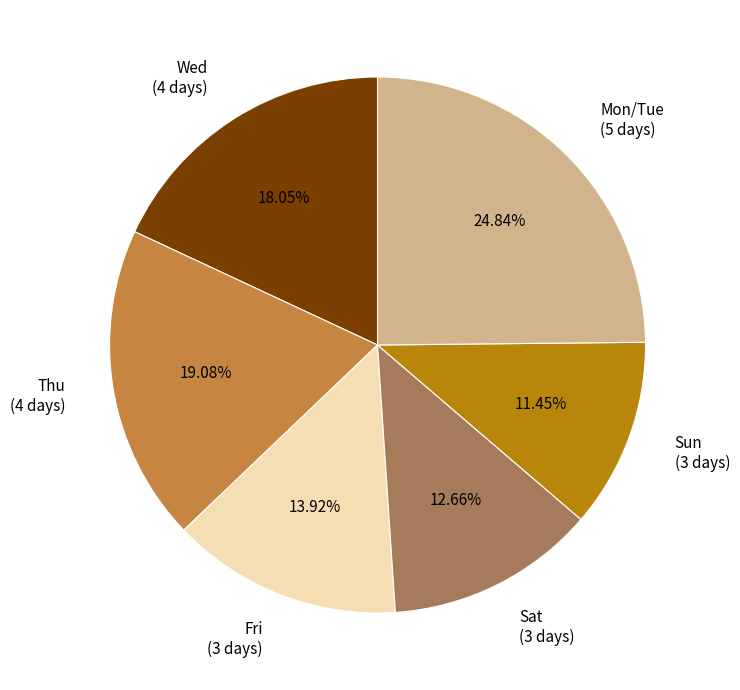

Is there a majority slice in this chart?

No